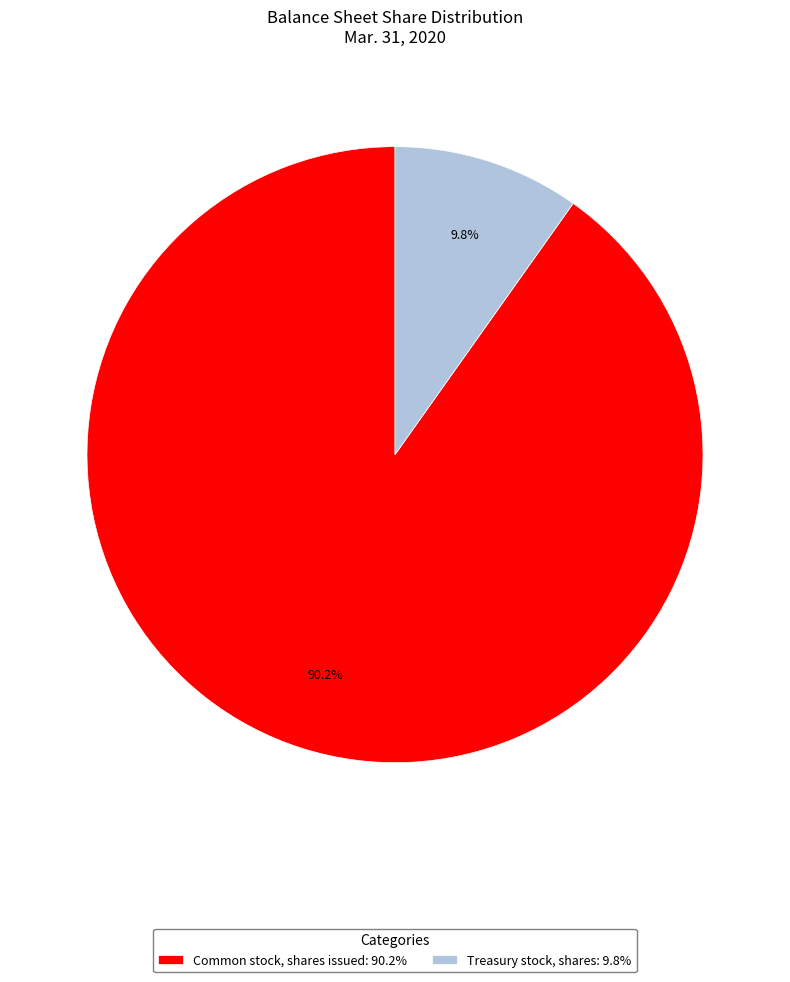

How much of the chart is everything except Common stock, shares issued: 90.2%?

9.8%